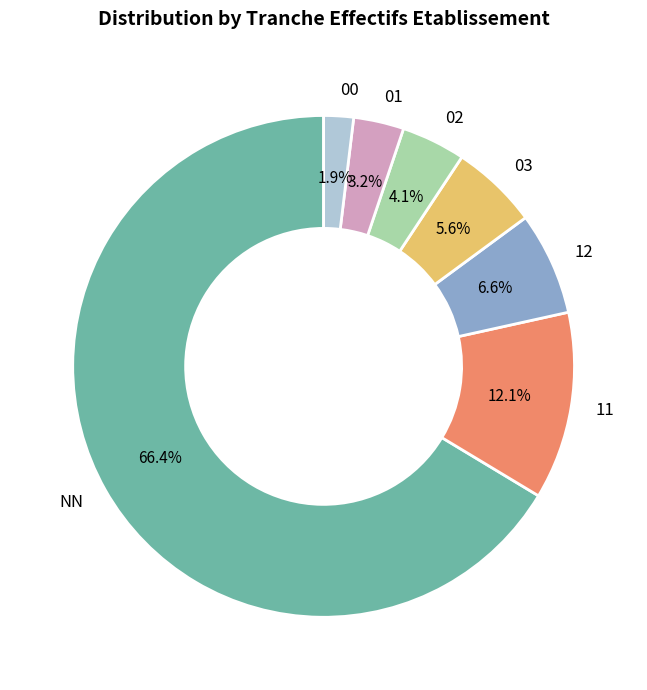

How many slices are in this pie chart?

7